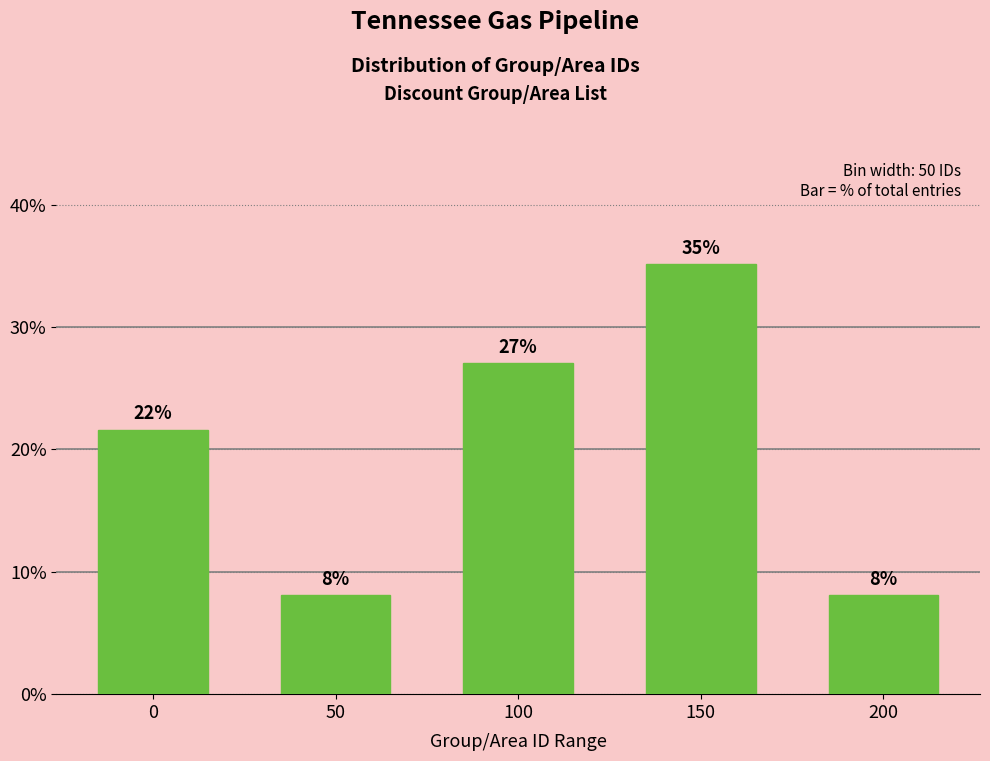

Does the chart contain any negative values?

No